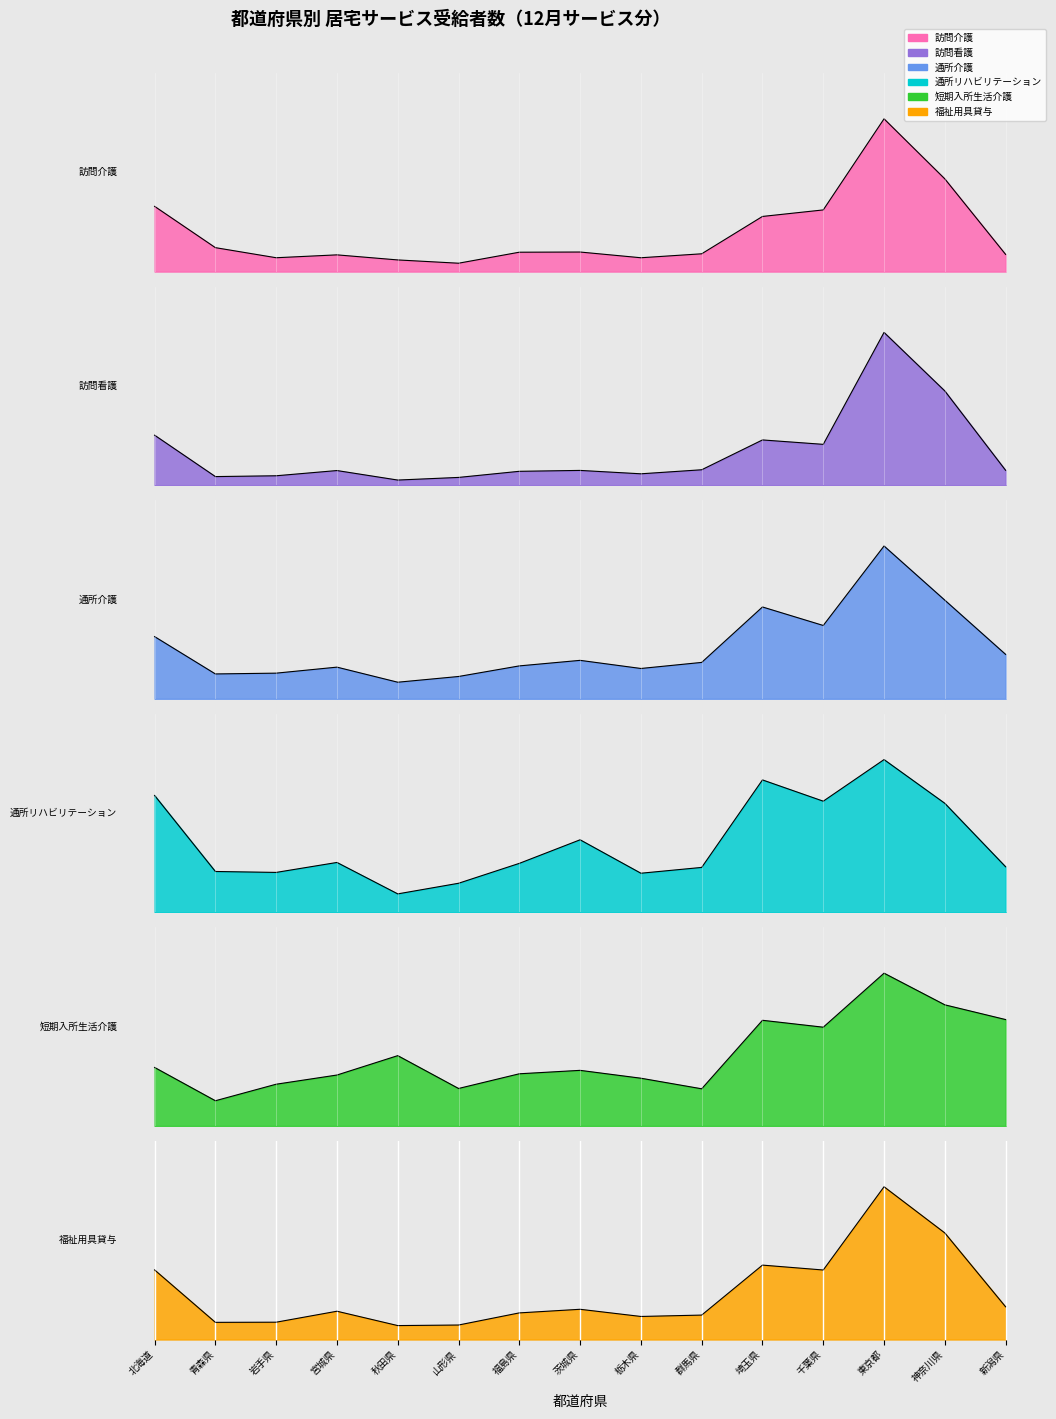

How many distinct data groups are displayed?

6